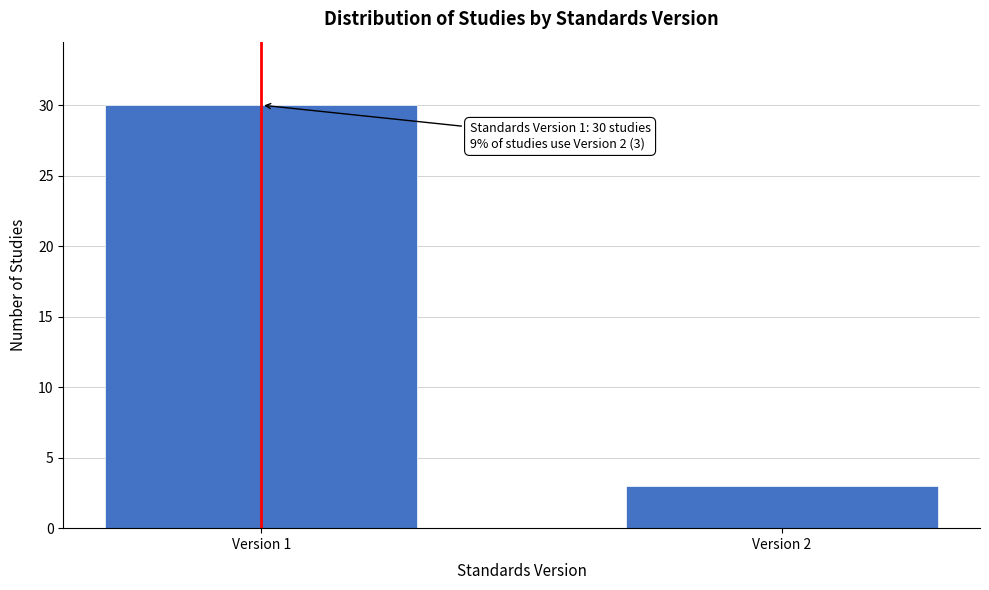

Reading left to right, extract all data points from this chart.

30	3